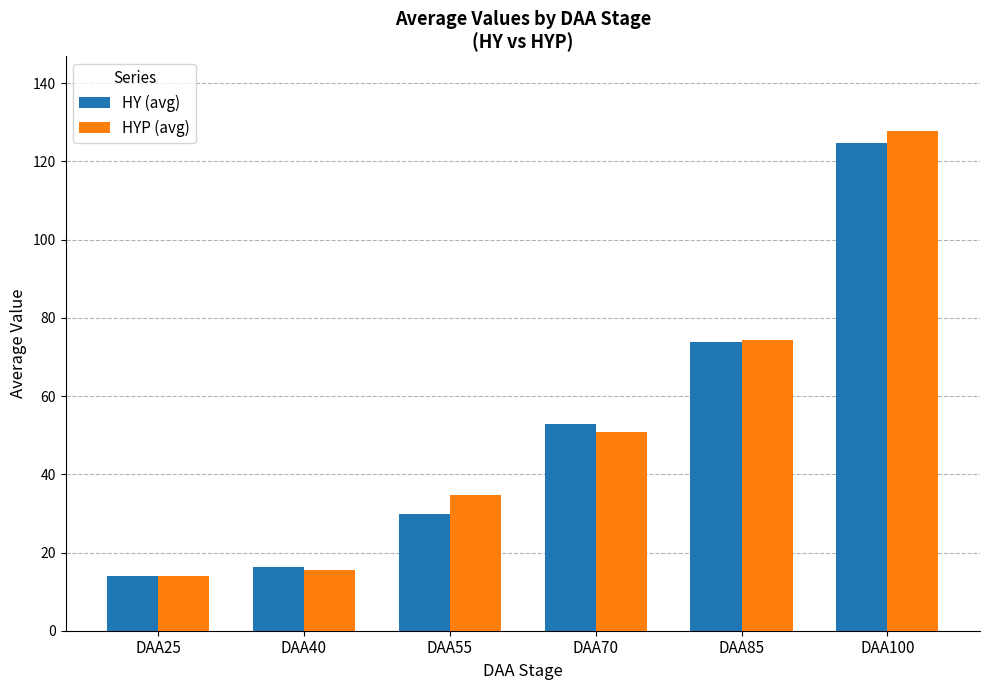

True or false: HYP (avg) has a value of 50.8 at DAA70.

True